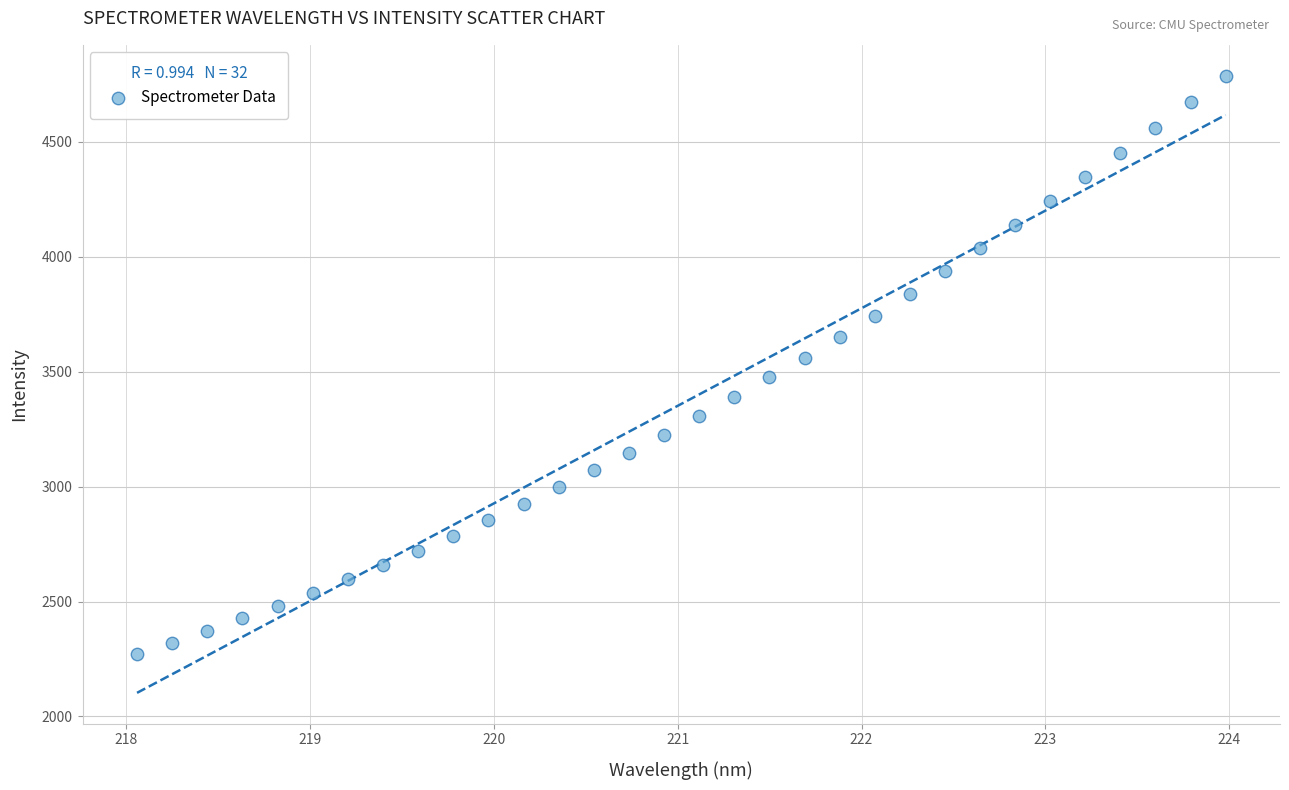

What is the range of Y values (max minus min)?

2517.6